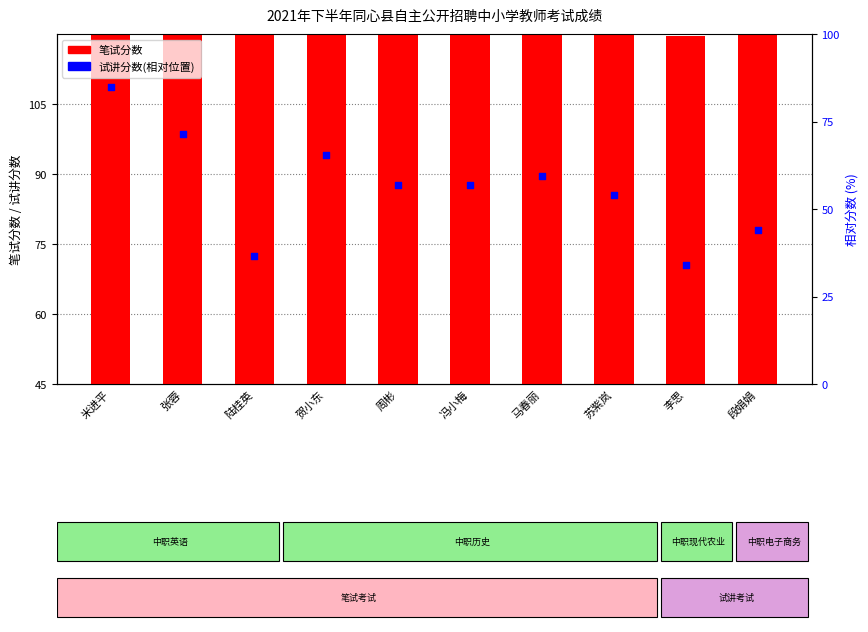

Is the value of 笔试分数 at 陆桂英 greater than the value of 试讲分数(相对) at 马春丽?

Yes